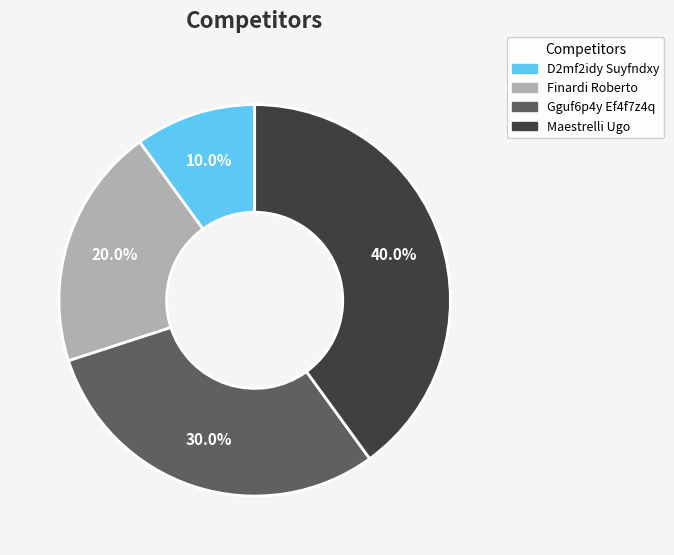

What percentage is NOT represented by Maestrelli Ugo?

60.0%